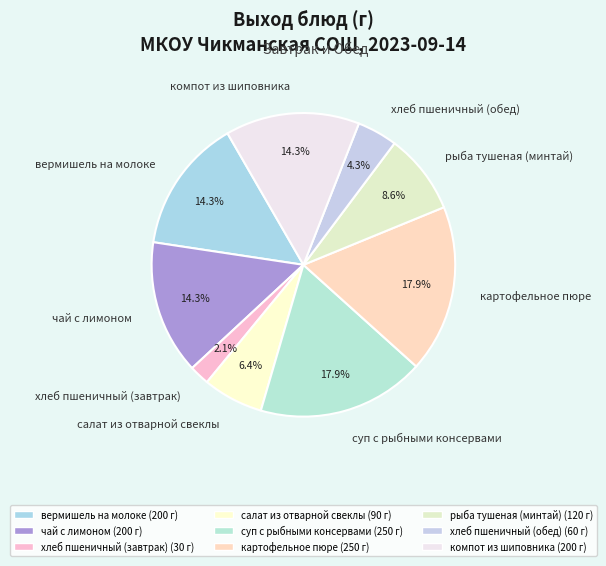

The чай с лимоном slice represents 5% of the pie. True or false?

False